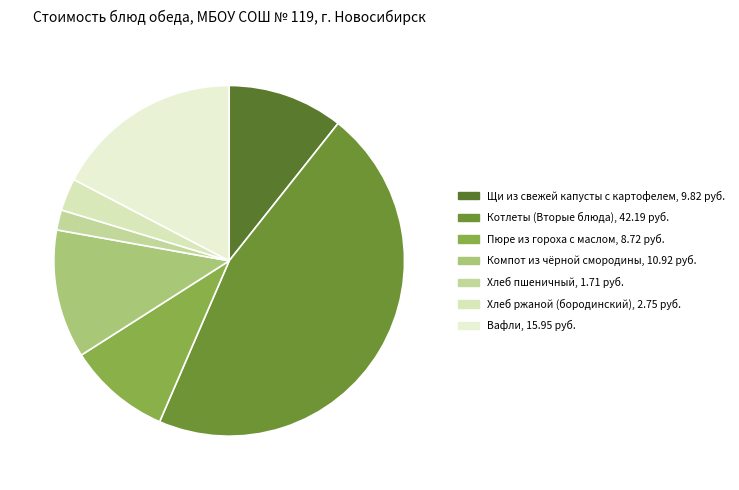

How many slices are in this pie chart?

7